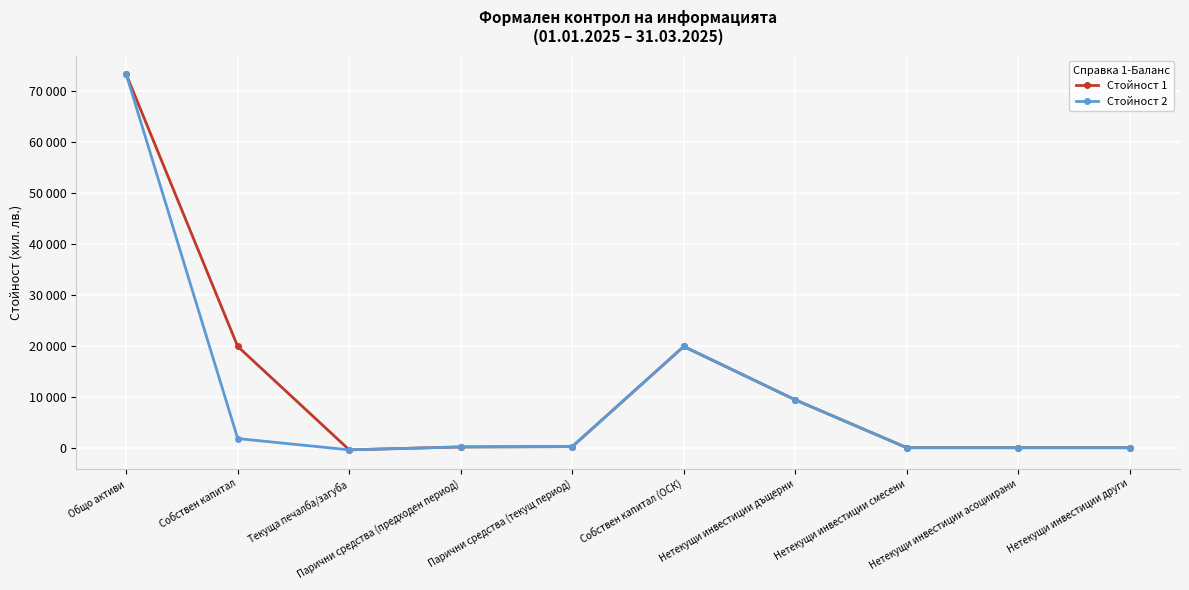

What are all the series names shown in the legend?

Стойност 1, Стойност 2